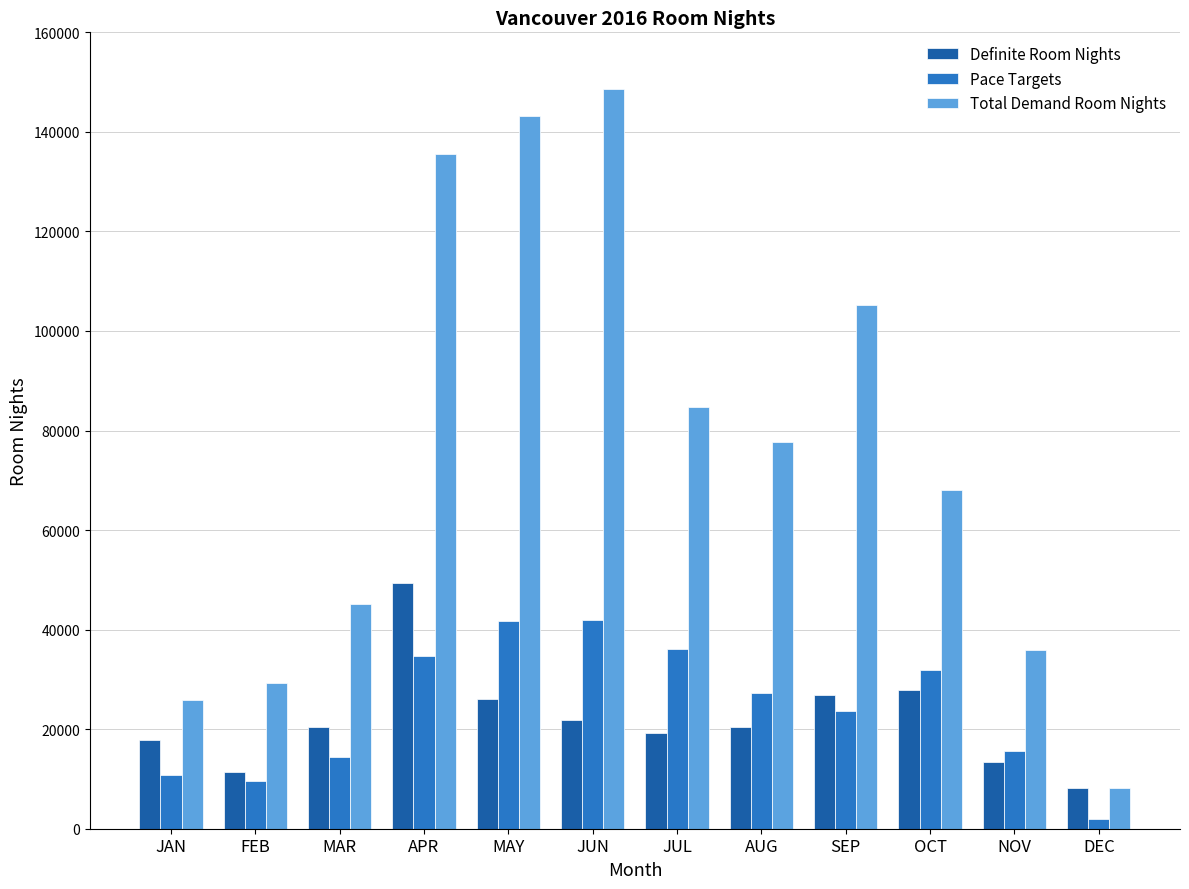

Which category has the lowest value across all series?

DEC